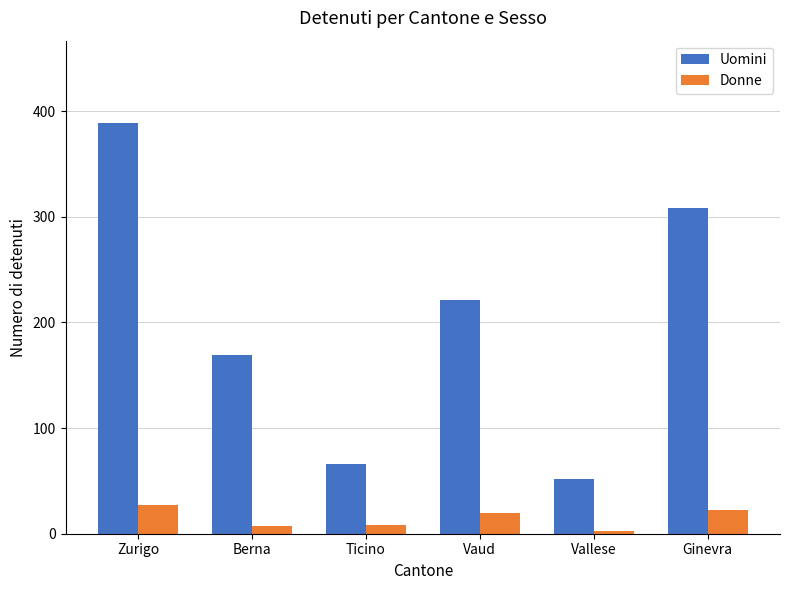

At how many categories does at least one series exceed 141?

4